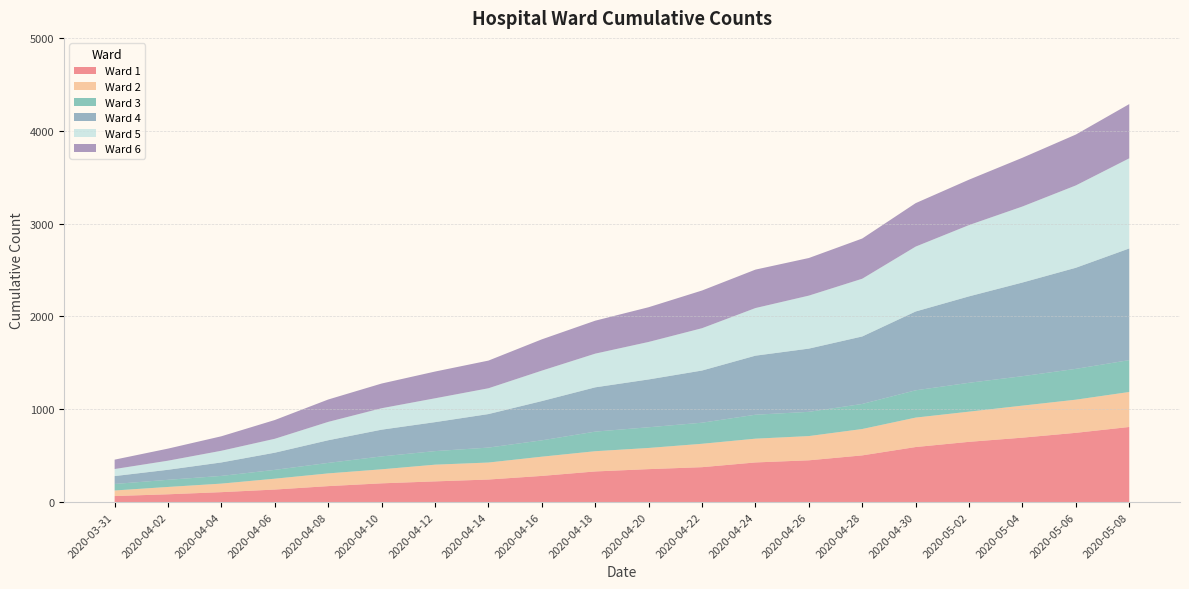

Reading left to right, what are all the values shown in this chart?

Ward 1: 65	84	107	135	172	202	223	243	282	330	355	376	427	450	503	593	649	694	746	809
Ward 2: 60	79	92	117	137	151	180	183	207	218	228	252	256	261	284	317	325	345	357	377
Ward 3: 70	77	83	95	113	139	146	161	176	211	223	227	258	261	270	294	311	317	332	343
Ward 4: 85	108	145	185	244	288	312	361	423	477	515	562	636	681	727	849	931	1009	1089	1203
Ward 5: 76	98	126	150	198	231	257	278	328	363	404	456	513	571	622	699	768	819	887	971
Ward 6: 101	130	156	202	241	266	288	298	337	355	374	406	414	405	433	468	489	525	548	584